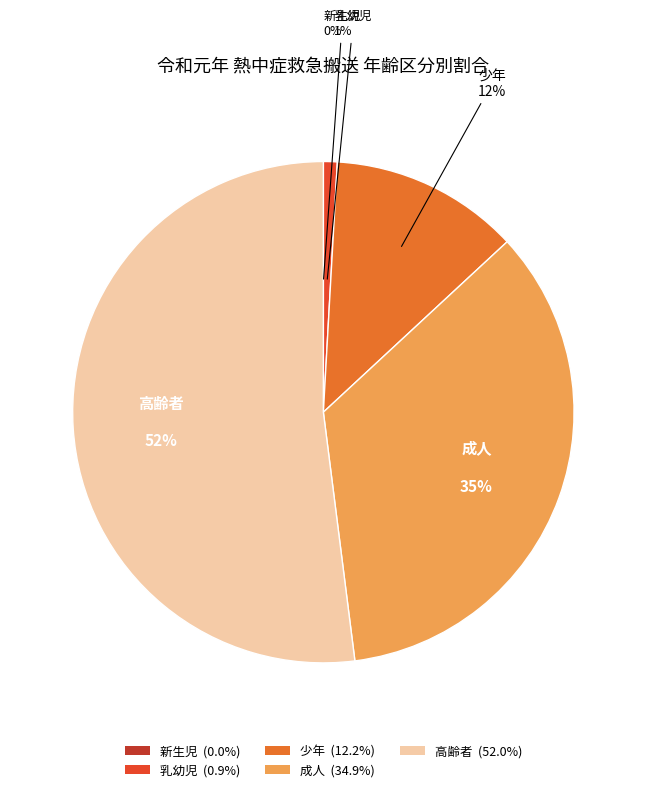

Is the sum of 乳幼児 (0.9%) and 成人 (34.9%) greater than half?

No